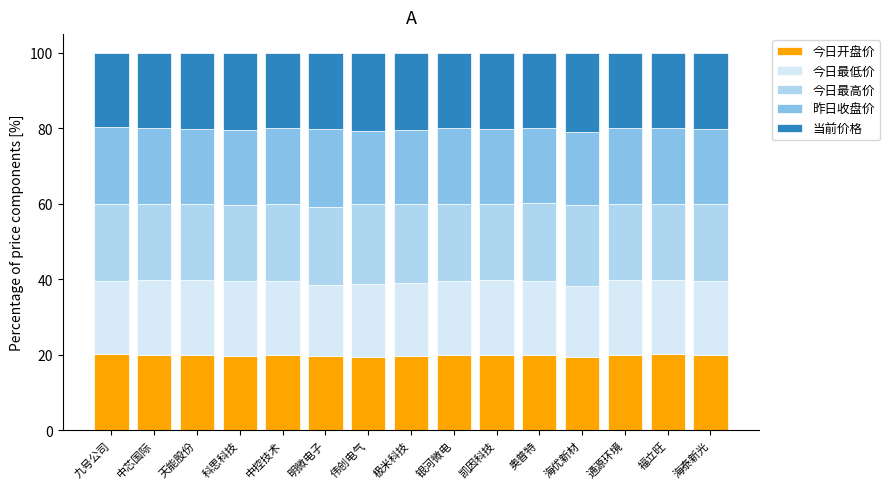

What is the approximate value of 今日开盘价 at 九号公司?

20.3